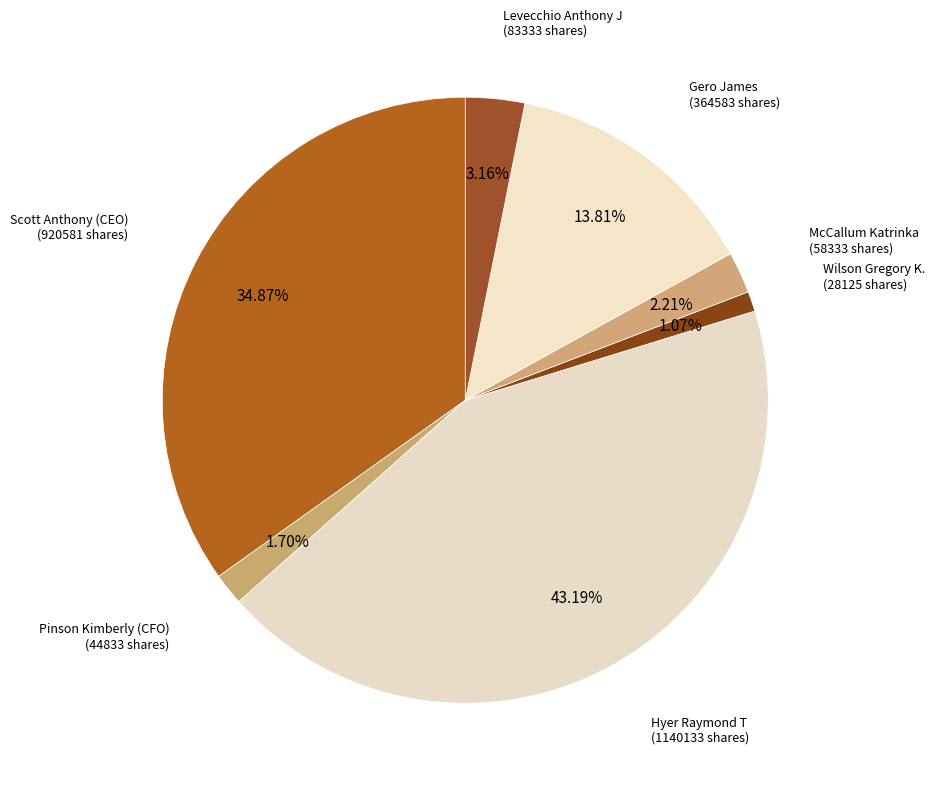

How many slices are in this pie chart?

7